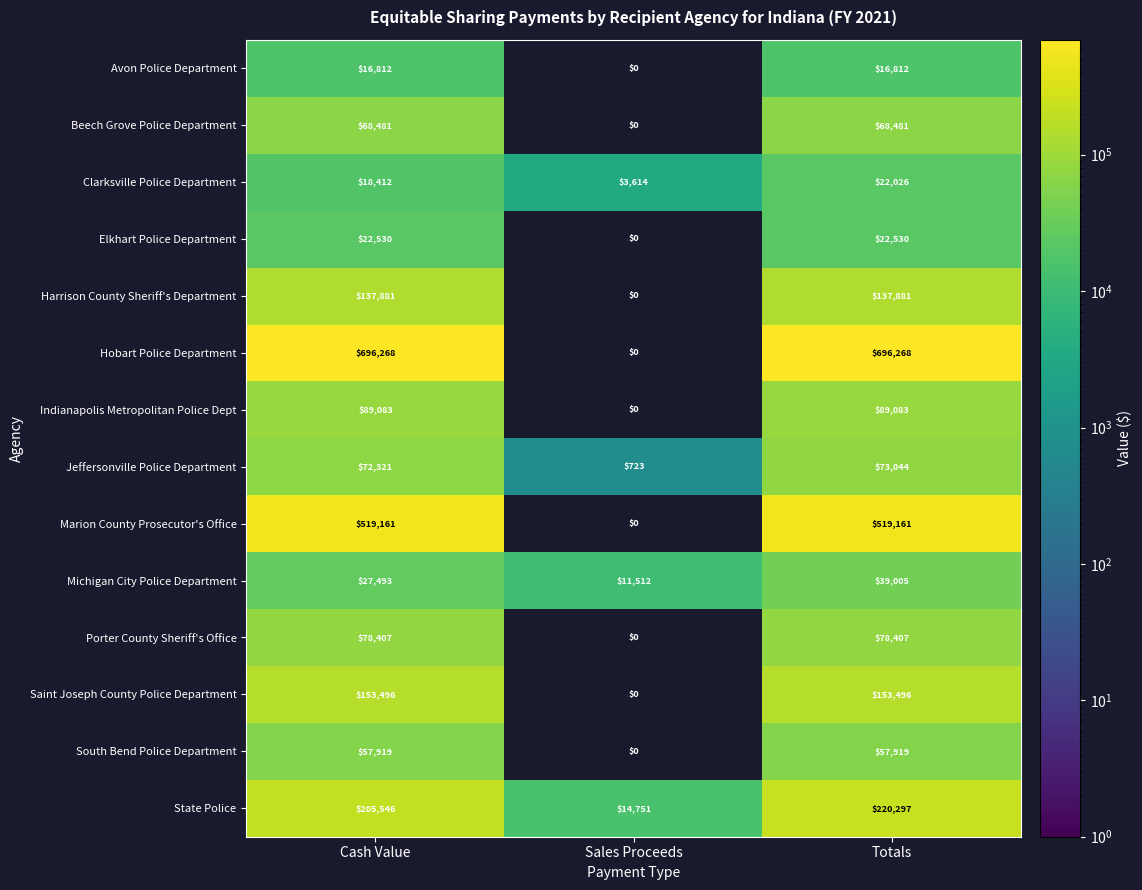

Rank the series by their maximum value, from lowest to highest.

Avon Police Department, Clarksville Police Department, Elkhart Police Department, Michigan City Police Department, South Bend Police Department, Beech Grove Police Department, Jeffersonville Police Department, Porter County Sheriff's Office, Indianapolis Metropolitan Police Dept, Harrison County Sheriff's Department, Saint Joseph County Police Department, State Police, Marion County Prosecutor's Office, Hobart Police Department